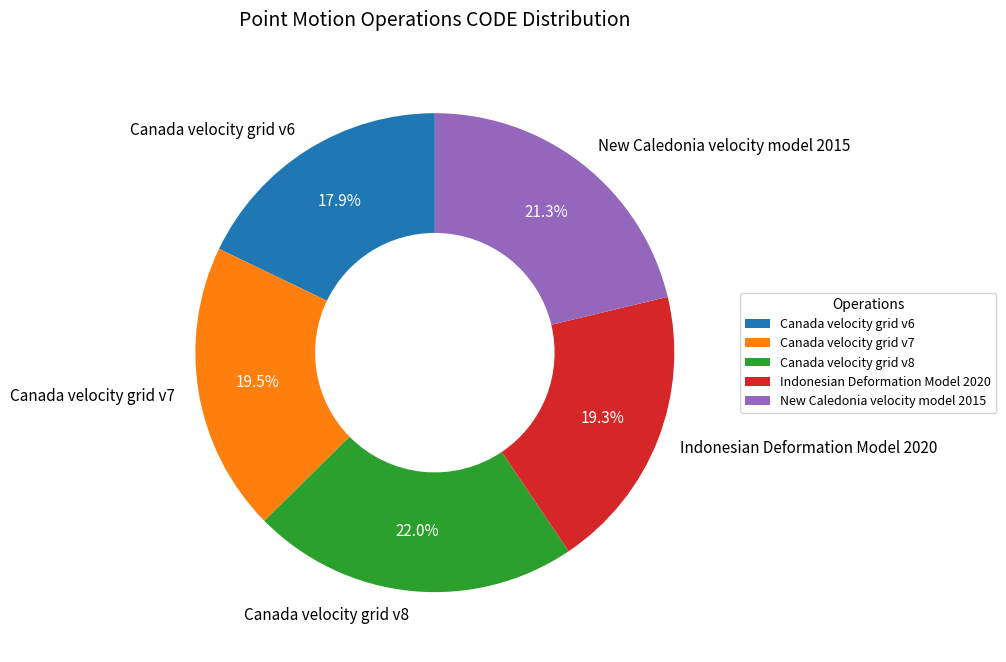

To the nearest percent, what is the difference between the largest and smallest slice percentages?

4%